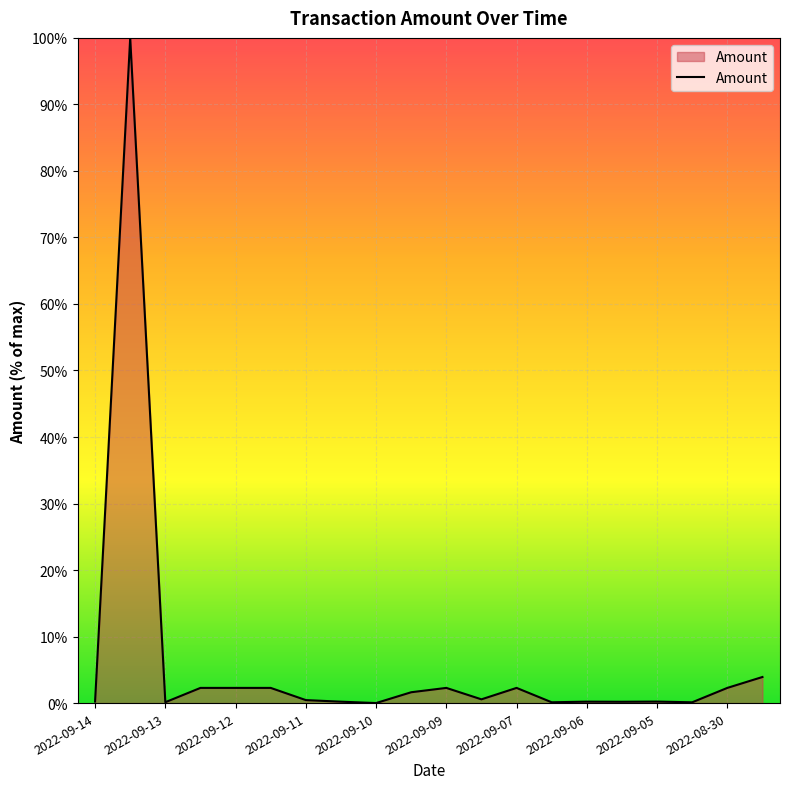

How many series are shown in this chart?

1